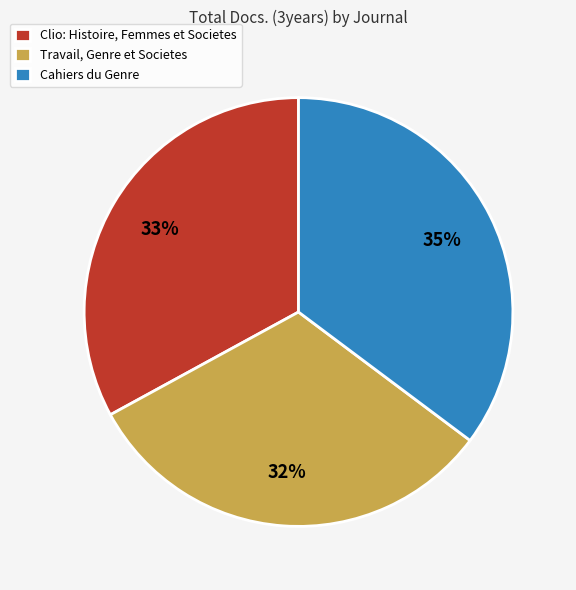

Combined, do Cahiers du Genre and Clio: Histoire, Femmes et Societes account for over 50%?

Yes